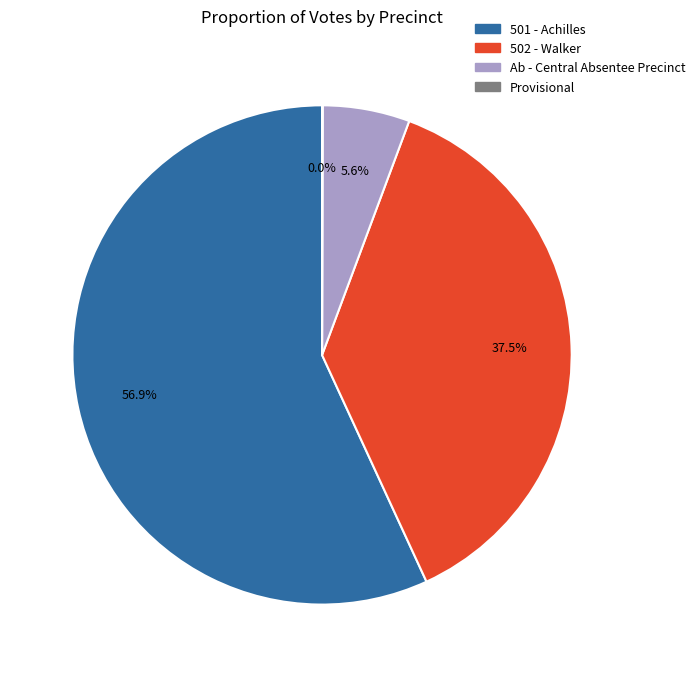

Is there a majority slice in this chart?

Yes